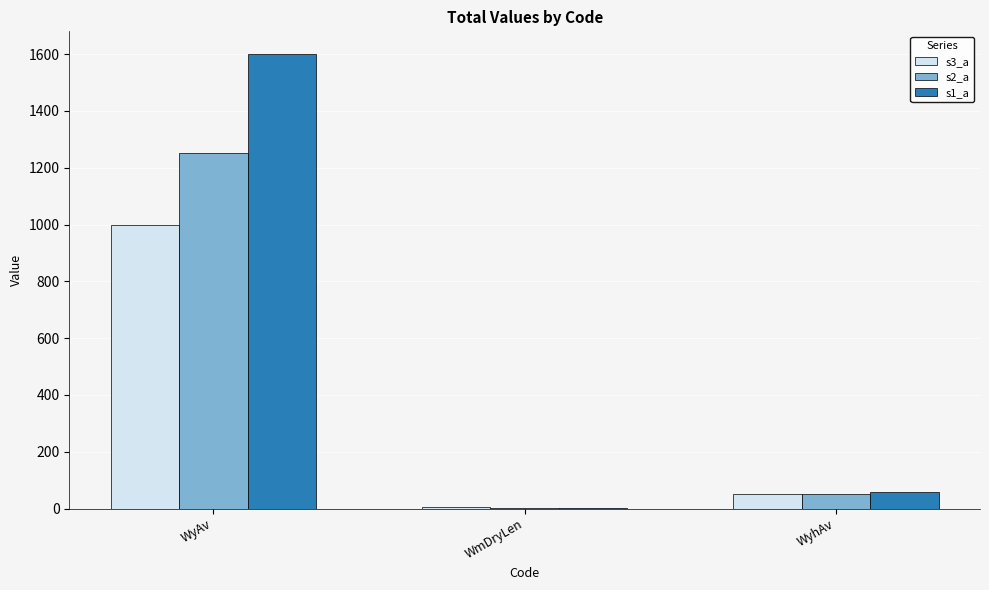

What is the total value across all series at WyhAv?

159.9